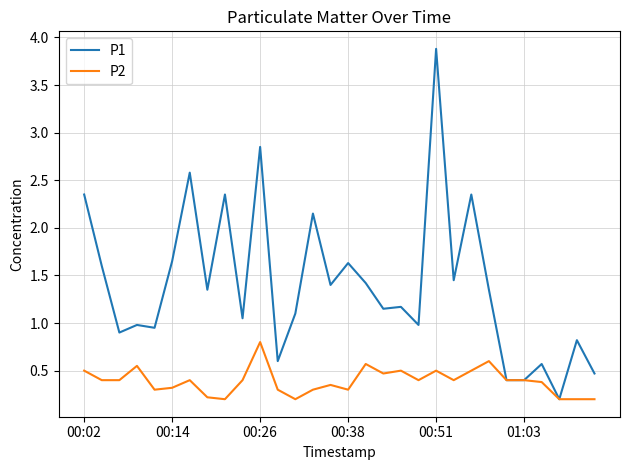

What are all the series names shown in the legend?

P1, P2